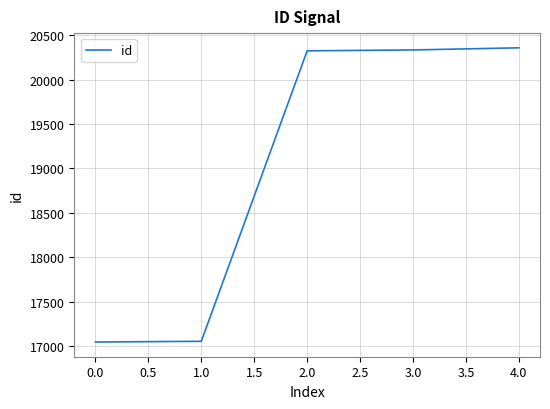

What is the ratio of the value at 2.0 to the value at 1.0?

1.2